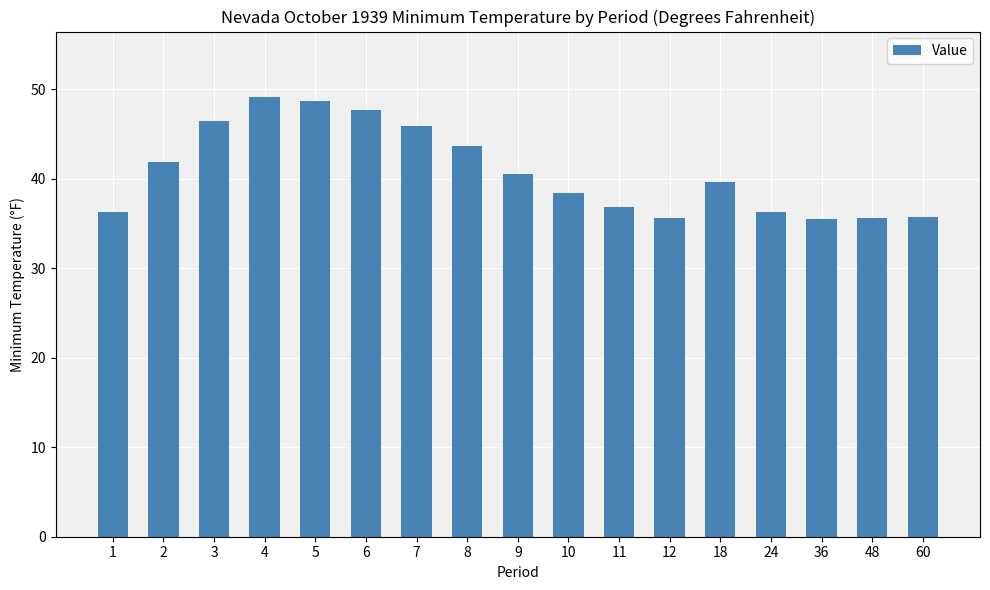

What is the change in value from 3 to 10?

-8.1